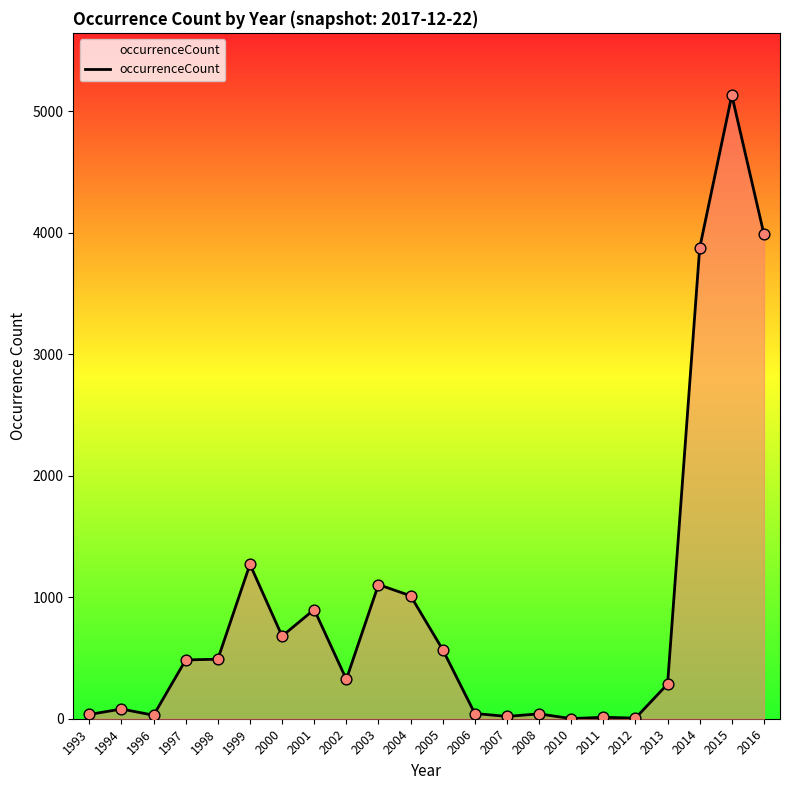

Between 1998 and 2014, which is larger?

2014